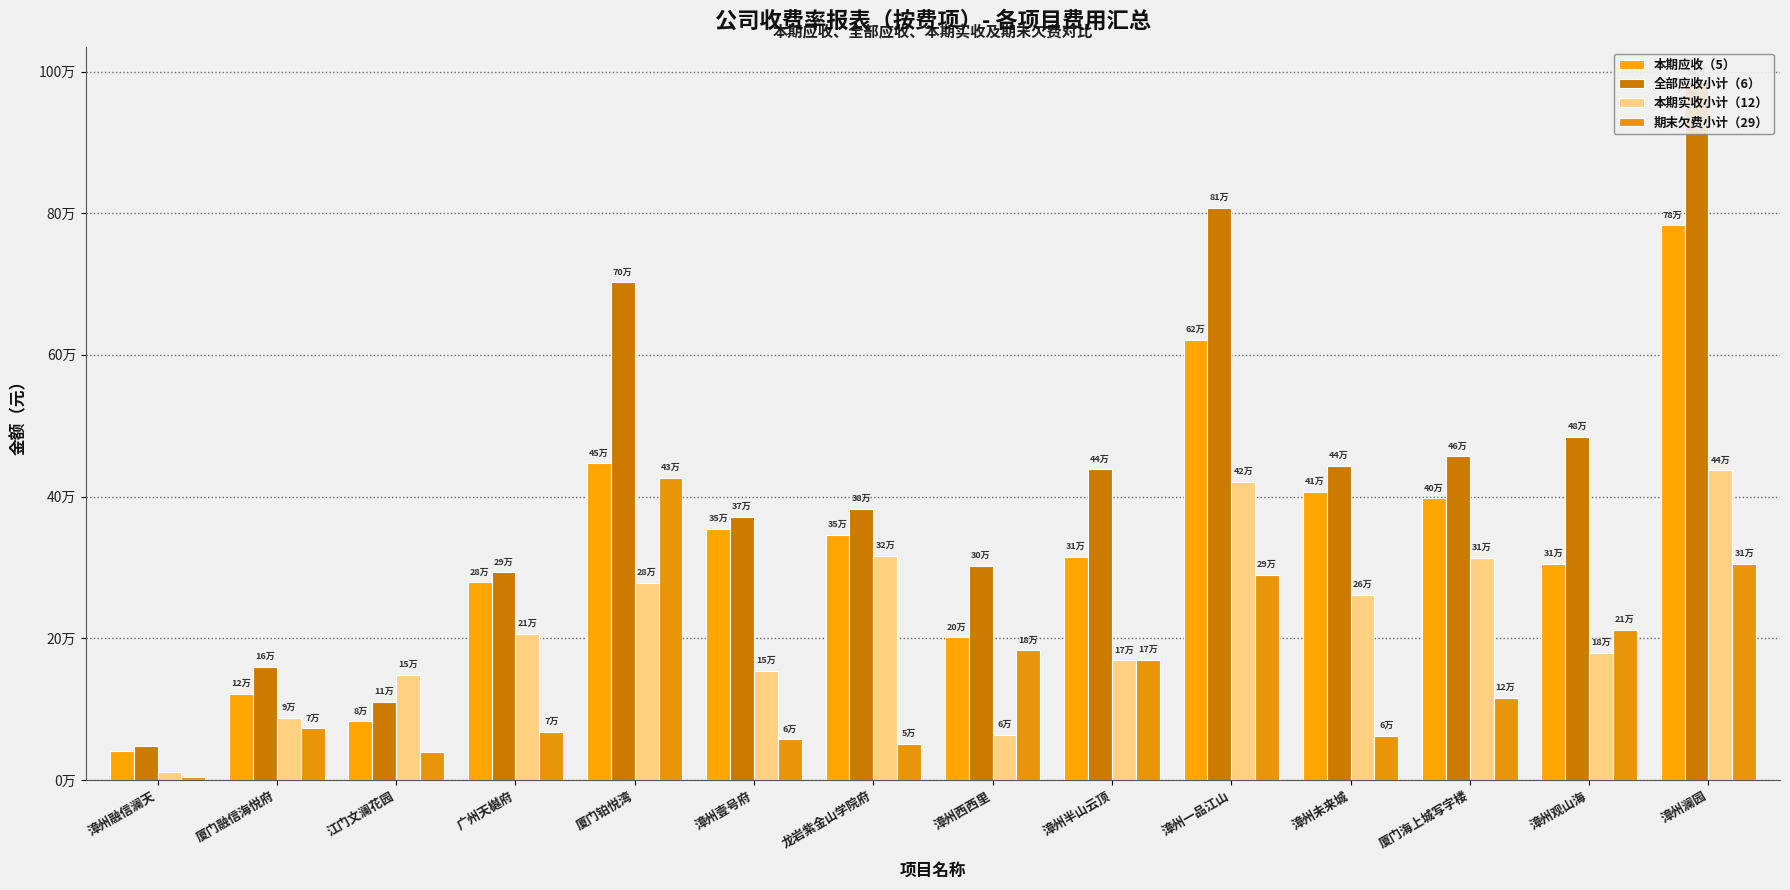

Reading right to left, transcribe all the data shown in this chart.

本期应收（5）: 783051.4	305217.5	397720.2	406364.3	621305.3	314821.5	201522.2	345790.9	354627.7	446751.9	278929.2	82592.9	121356.4	41405.4
全部应收小计（6）: 984722.8	484213.7	457003.5	443358.9	807851.3	438313.8	302043.7	382347.4	371804.8	702703.1	293281.5	110123.3	159327.5	47288.1
本期实收小计（12）: 437014.2	179434.8	313411.4	260899.4	420958.0	168991.7	63516.4	315987.7	154173.1	278593.9	206531.6	147956.2	87472.1	11538.4
期末欠费小计（29）: 305450.3	211605.8	115644.6	62012.1	289732.1	169793.7	183190.4	50935.5	57122.7	426693.3	68002.1	38750.2	72763.6	3401.4